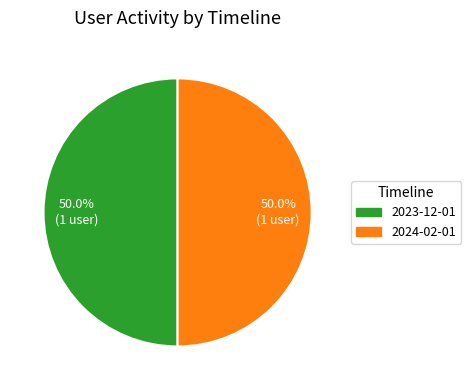

Approximately how many times larger is the value at 2024-02-01 compared to 2023-12-01?

1.0